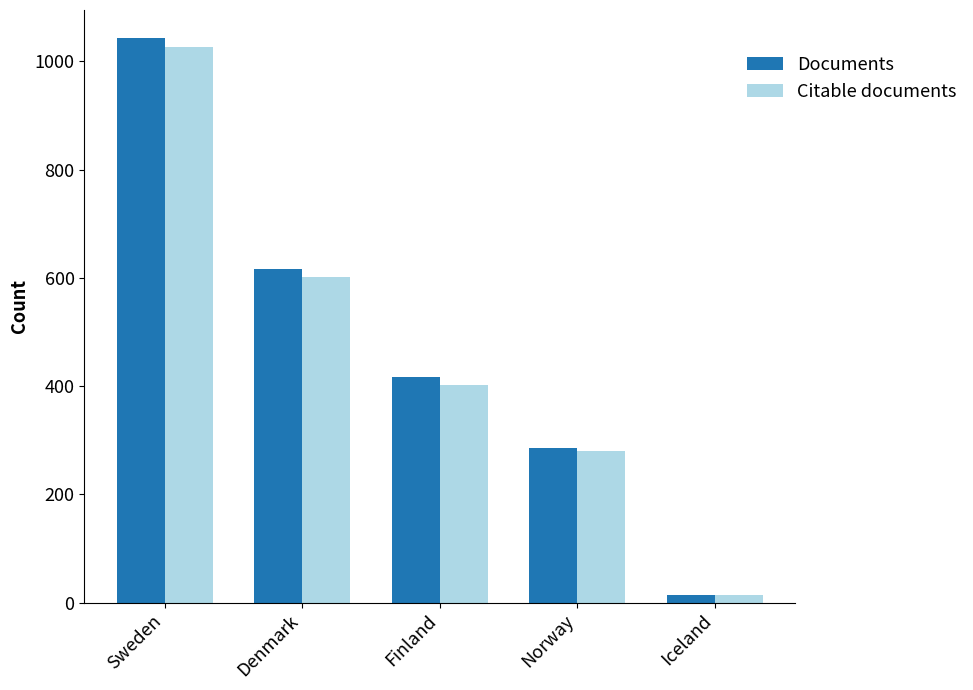

What is the maximum value shown in the chart?

1043